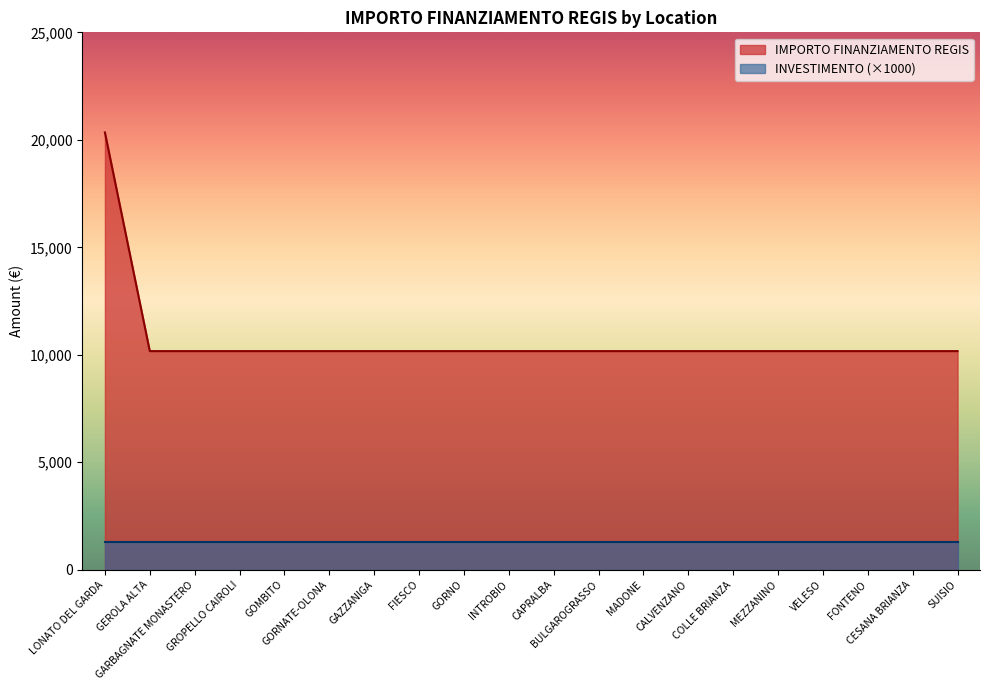

What is the smallest value displayed?

1300